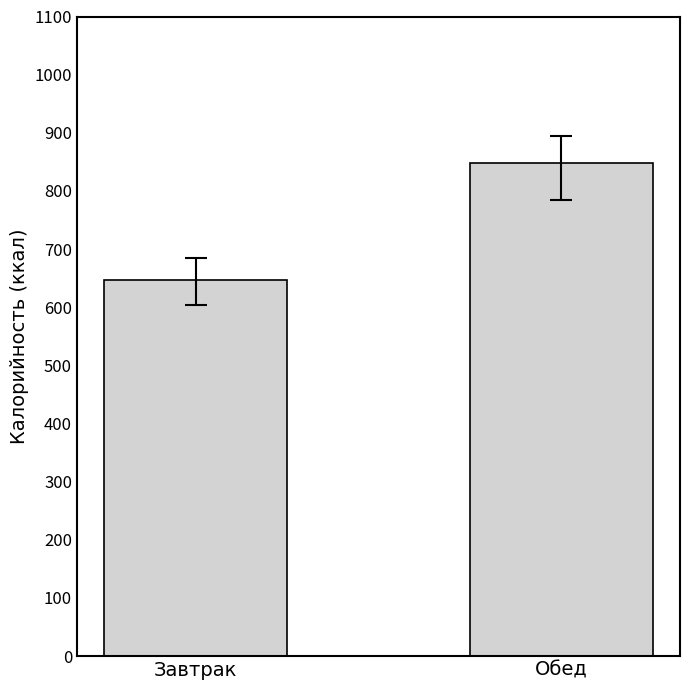

How many bars are there in total?

2